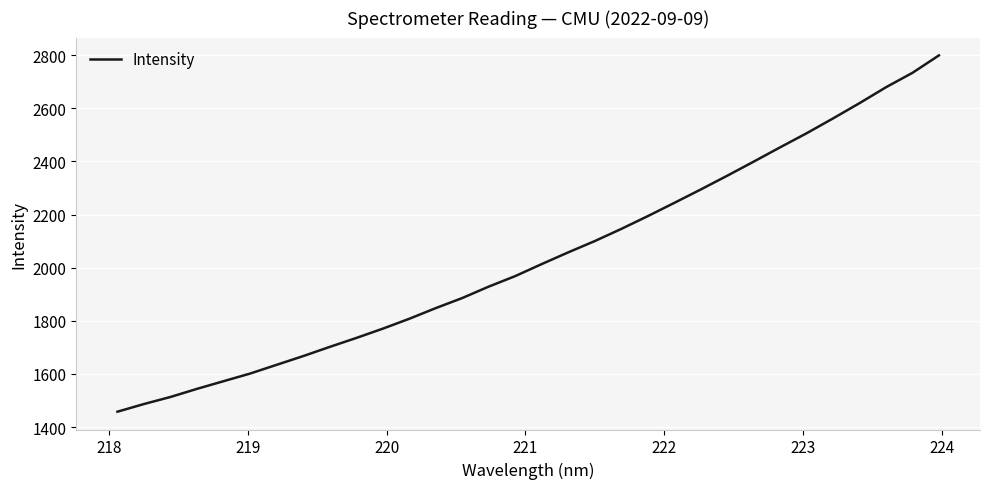

What is the maximum value shown in the chart?

2799.1